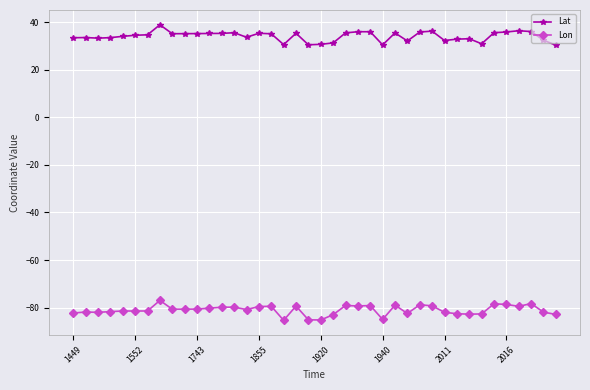

What is the value of the Lat point at the 34th from the left?

31.0